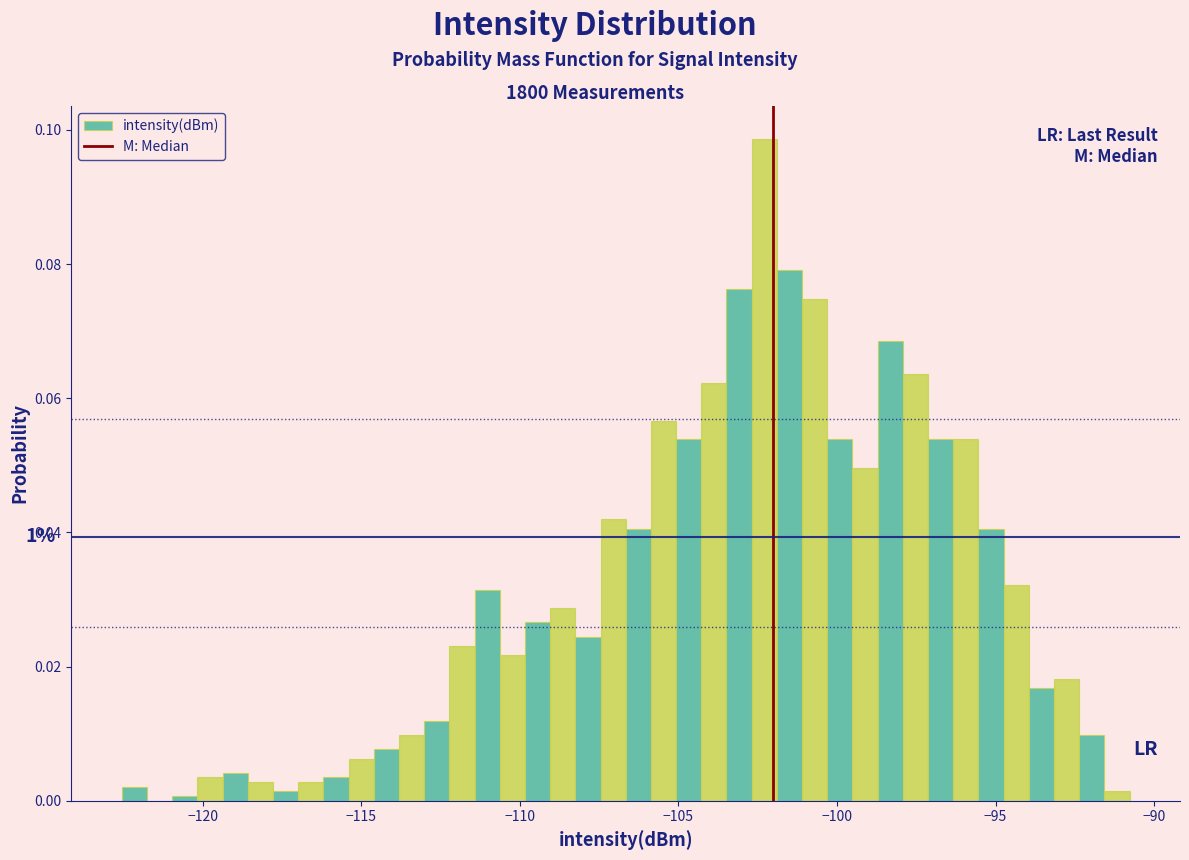

Around what value on the x-axis is the tallest bar? Give the approximate position of its centre, as read against the axis.

-102.5